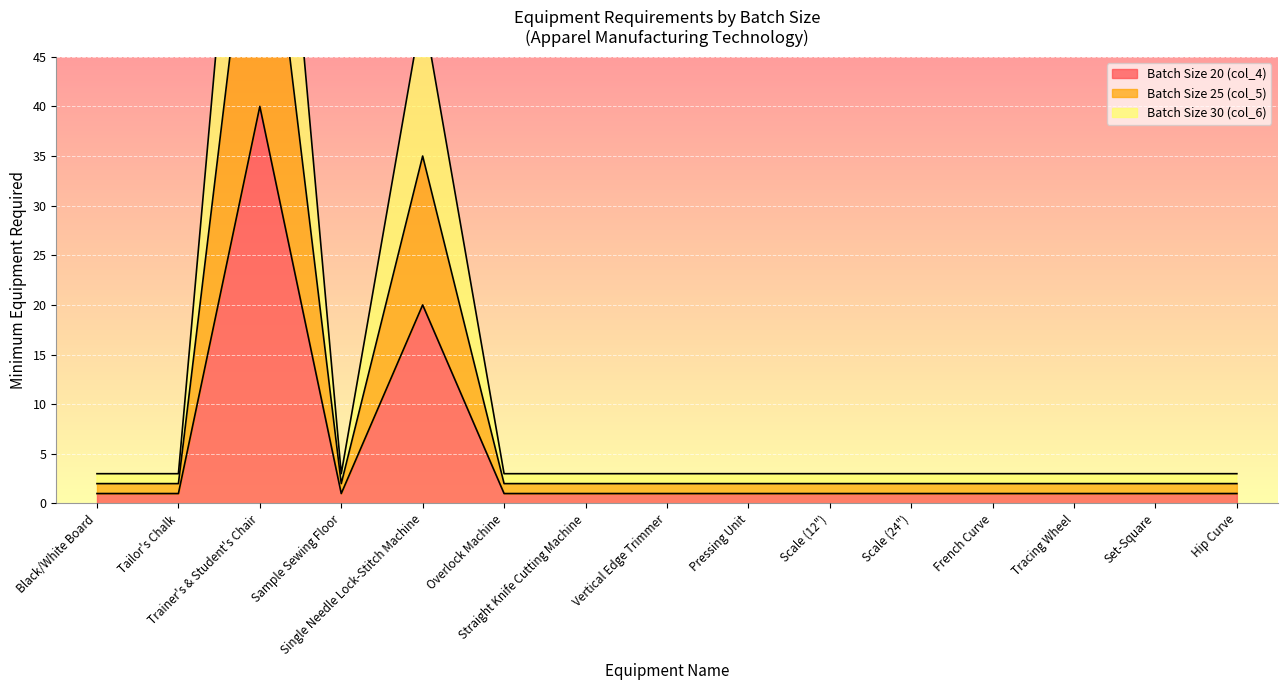

Which series has the largest range (max minus min)?

Batch Size 30 (col_6)